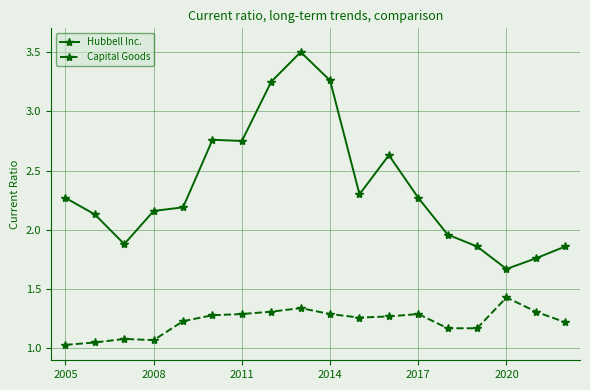

At how many categories does at least one series exceed 1?

18